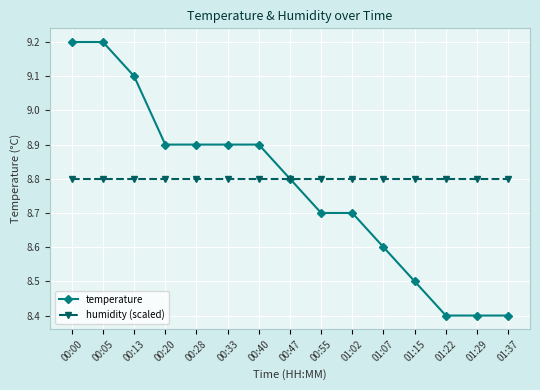

Rank the series by their maximum value, from highest to lowest.

temperature, humidity (scaled)